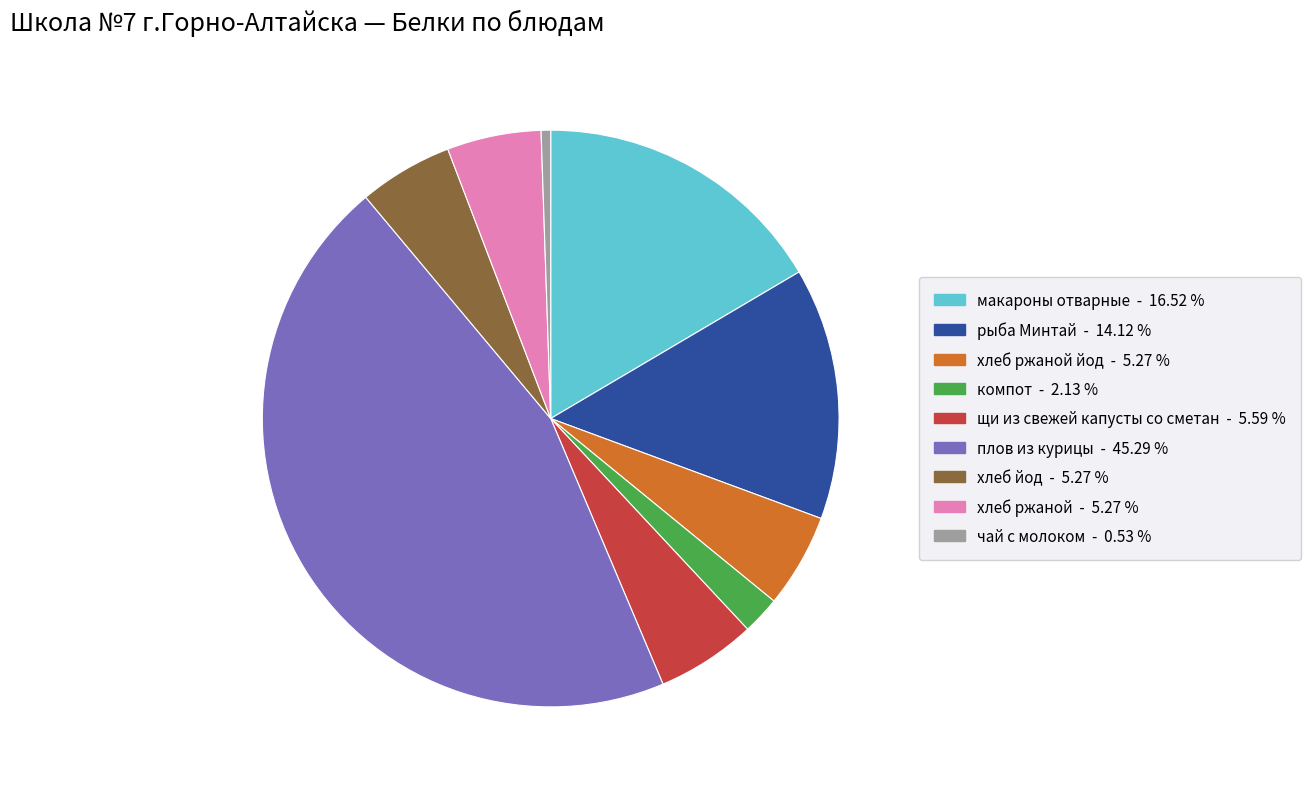

How many slices are in this pie chart?

9